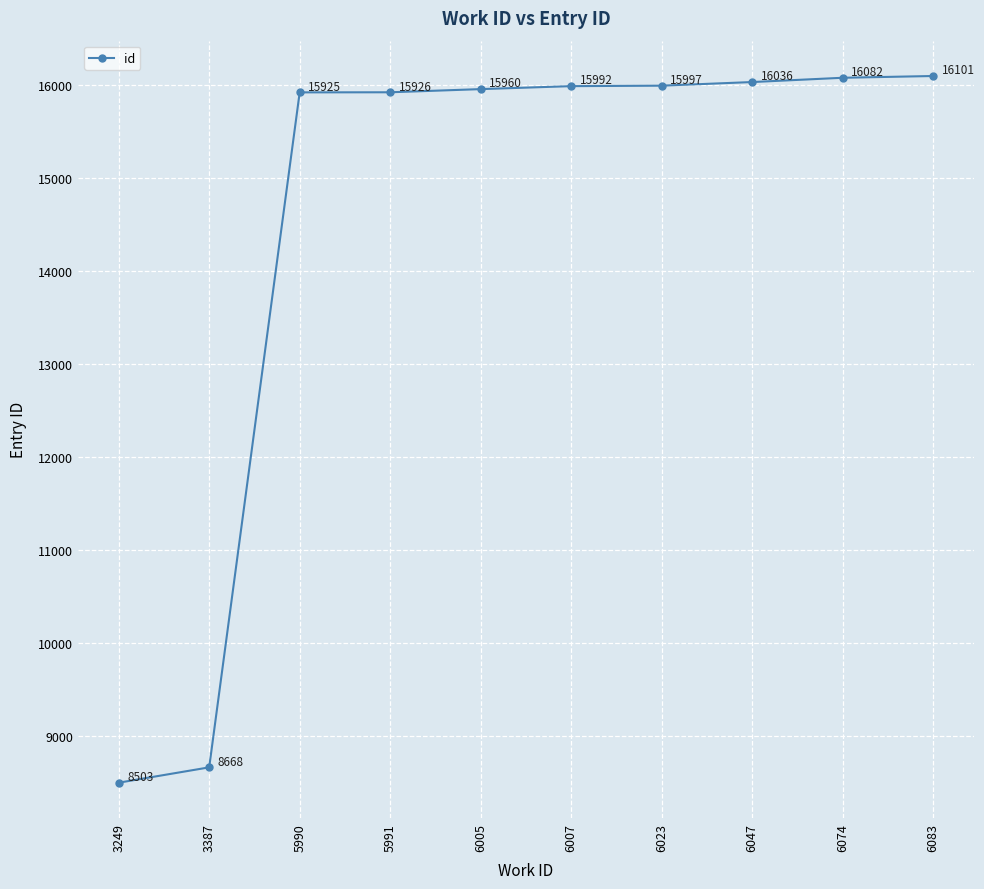

What is the sum of all values?

145190